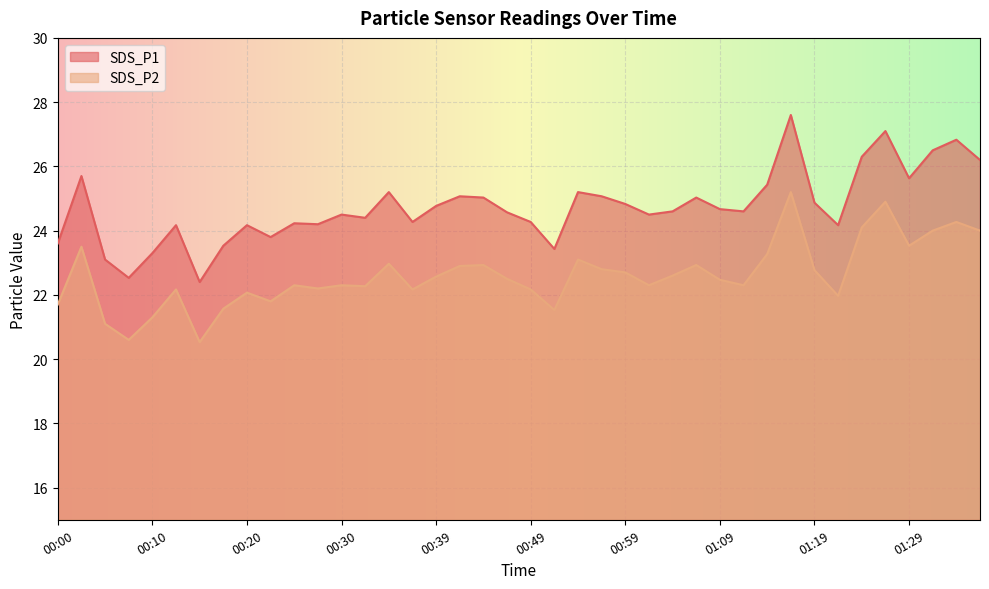

At 00:20, list the series in order from largest to smallest.

SDS_P1, SDS_P2